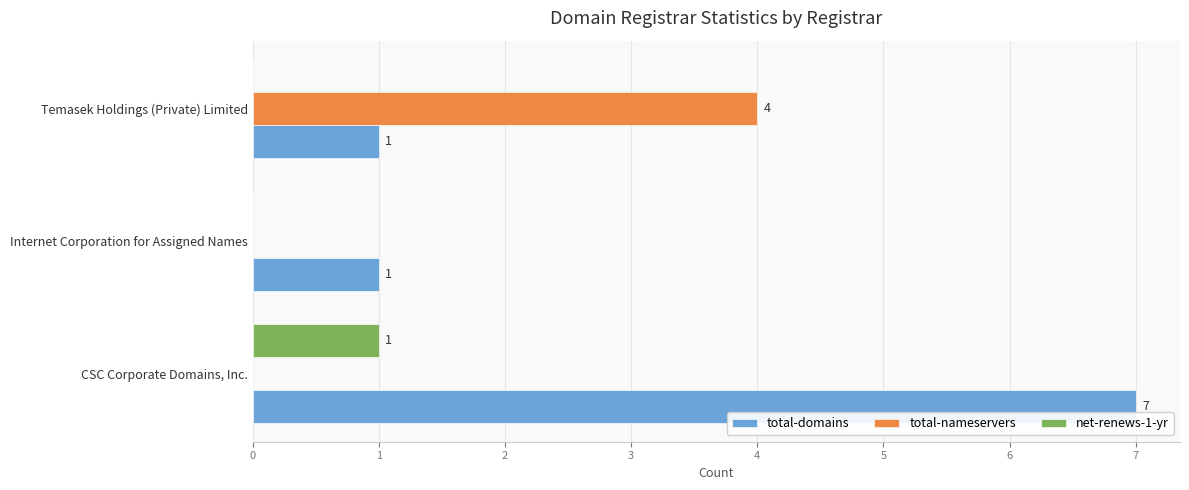

What is the maximum value shown in the chart?

7